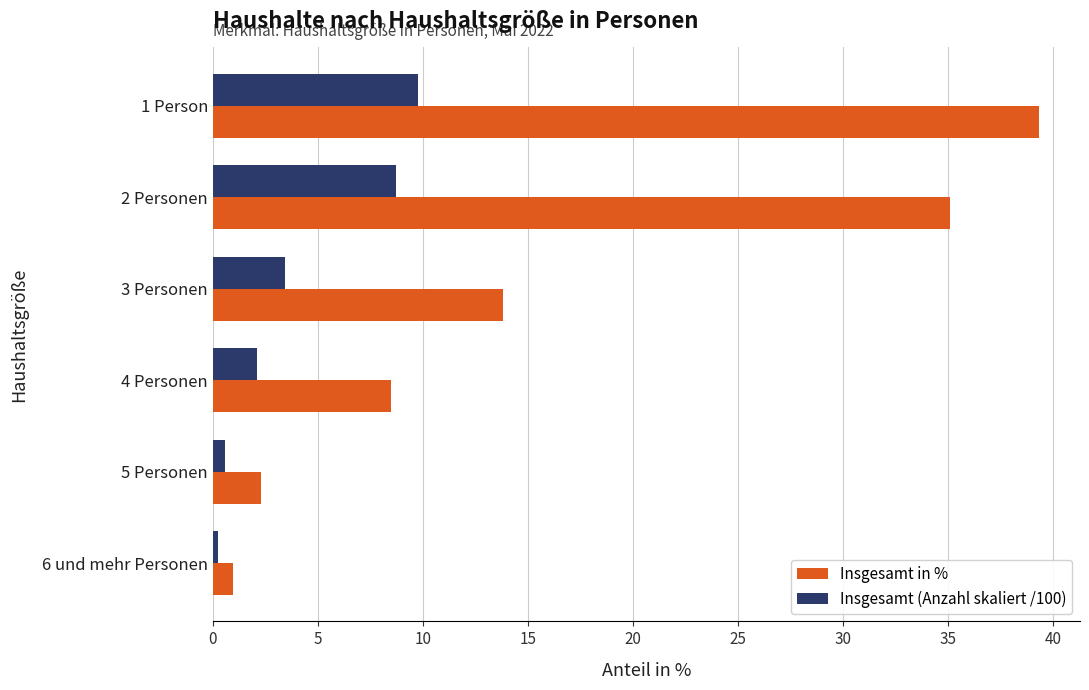

At how many categories does at least one series exceed 11?

3